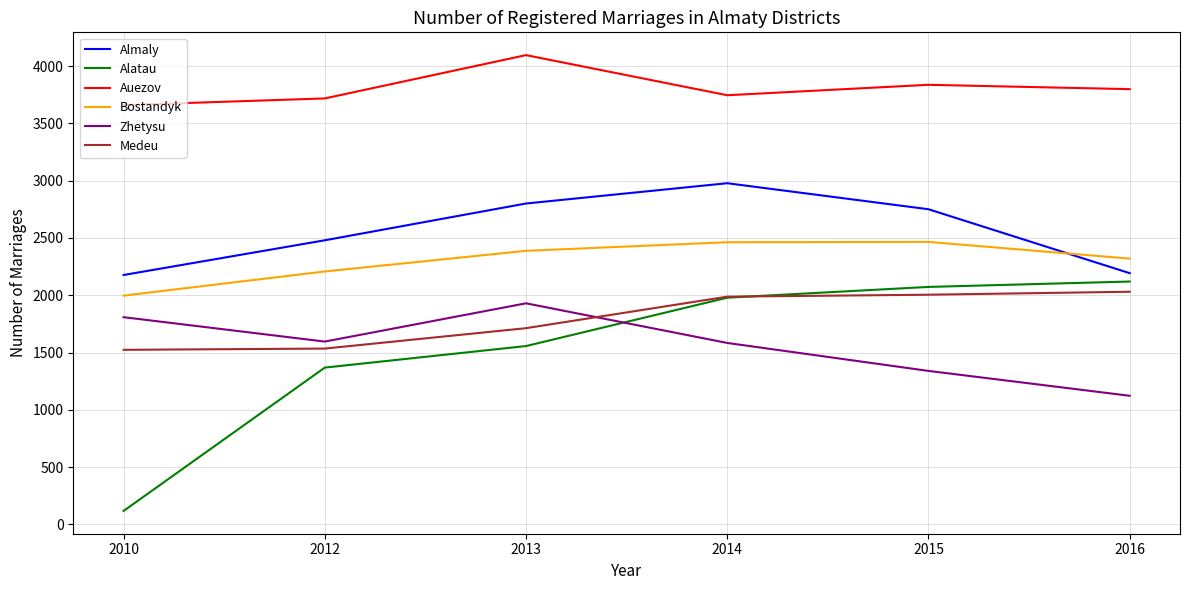

Which series changed the most between 2013 and 2015?

Zhetysu